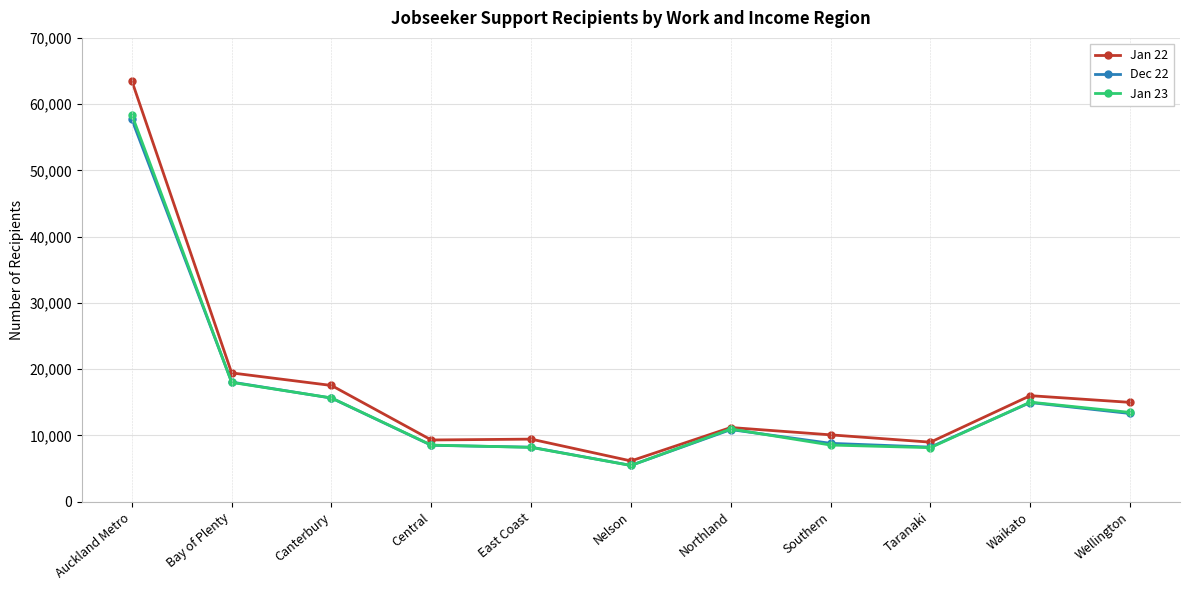

What is the total value across all series at Nelson?

17115